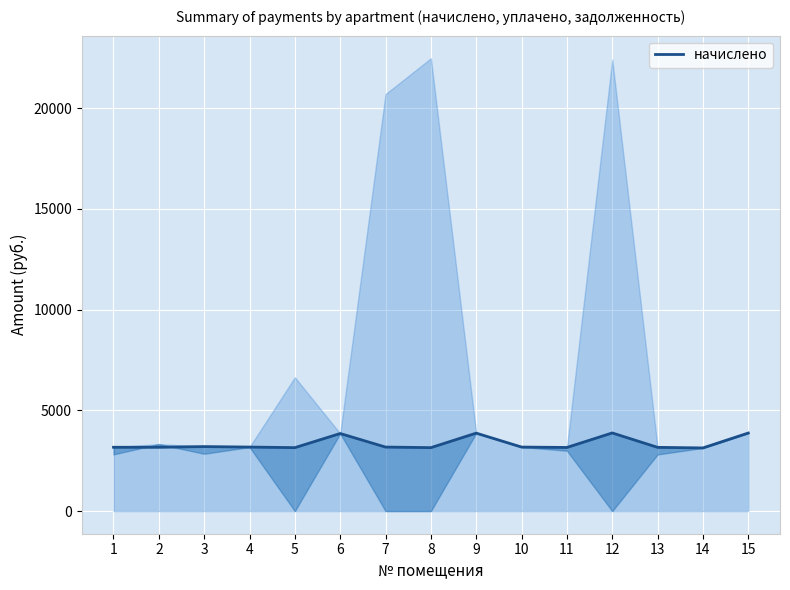

Reading left to right, what are all the values shown in this chart?

3167.3	3167.3	3200.7	3176.8	3148.2	3849.4	3176.8	3148.2	3868.5	3176.8	3157.7	3878.0	3162.5	3133.9	3873.2